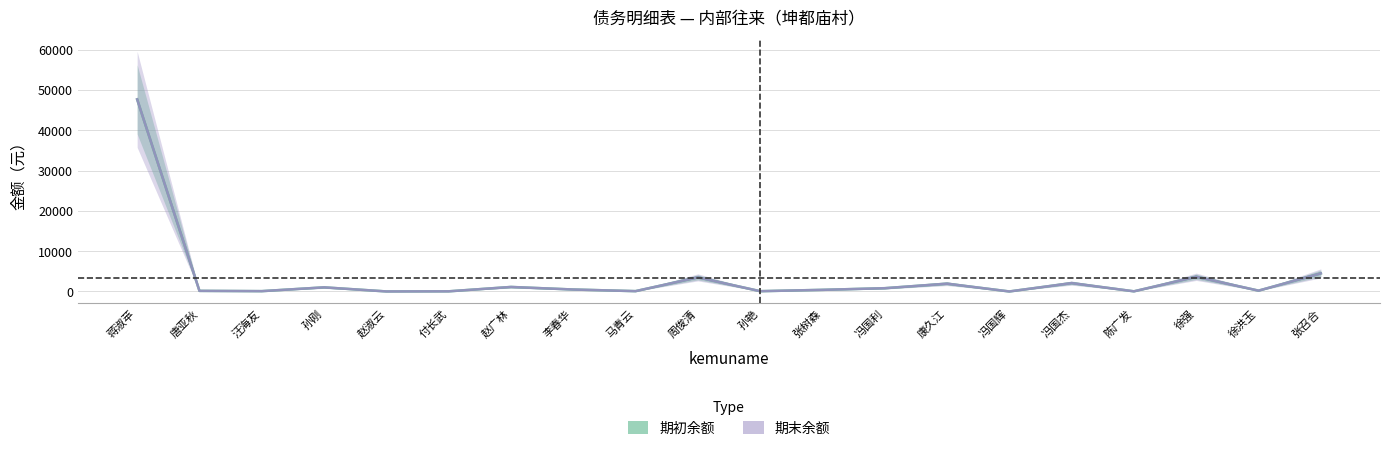

True or false: 期初余额 and 期末余额 cross at least once.

False